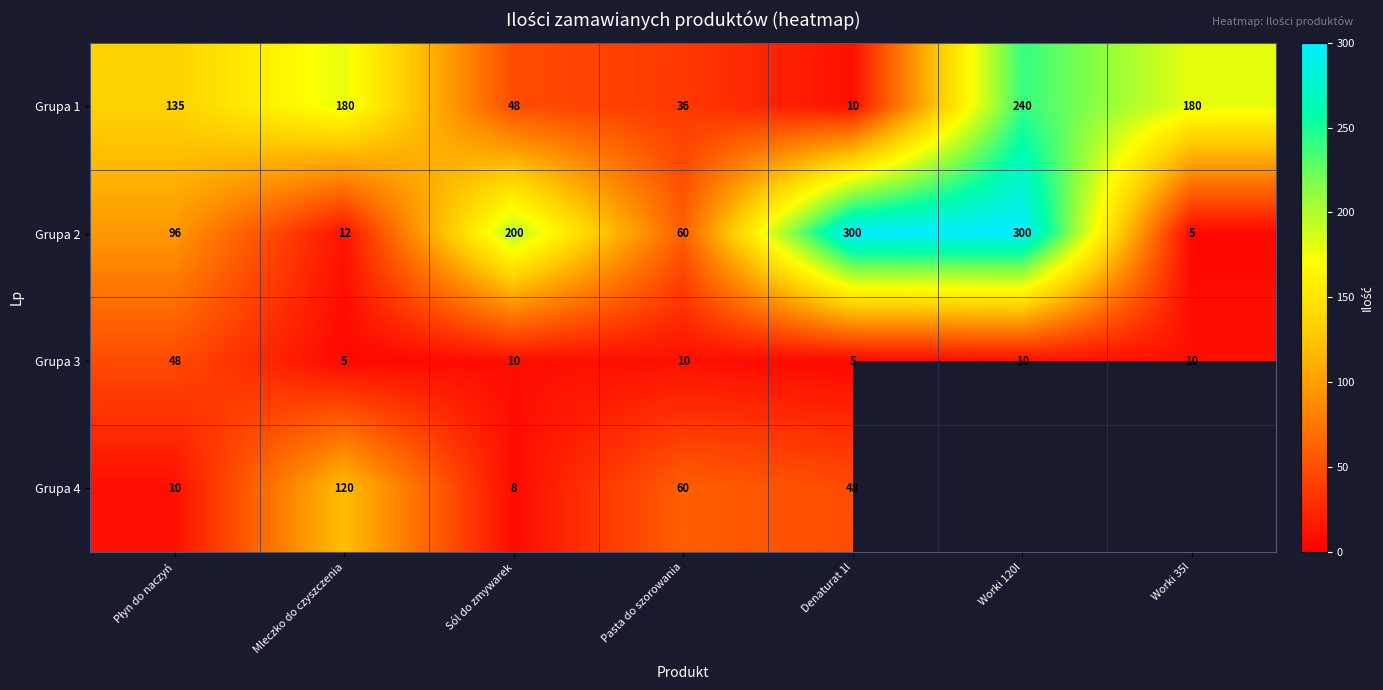

At which label does Grupa 1 reach its peak?

Worki 120l